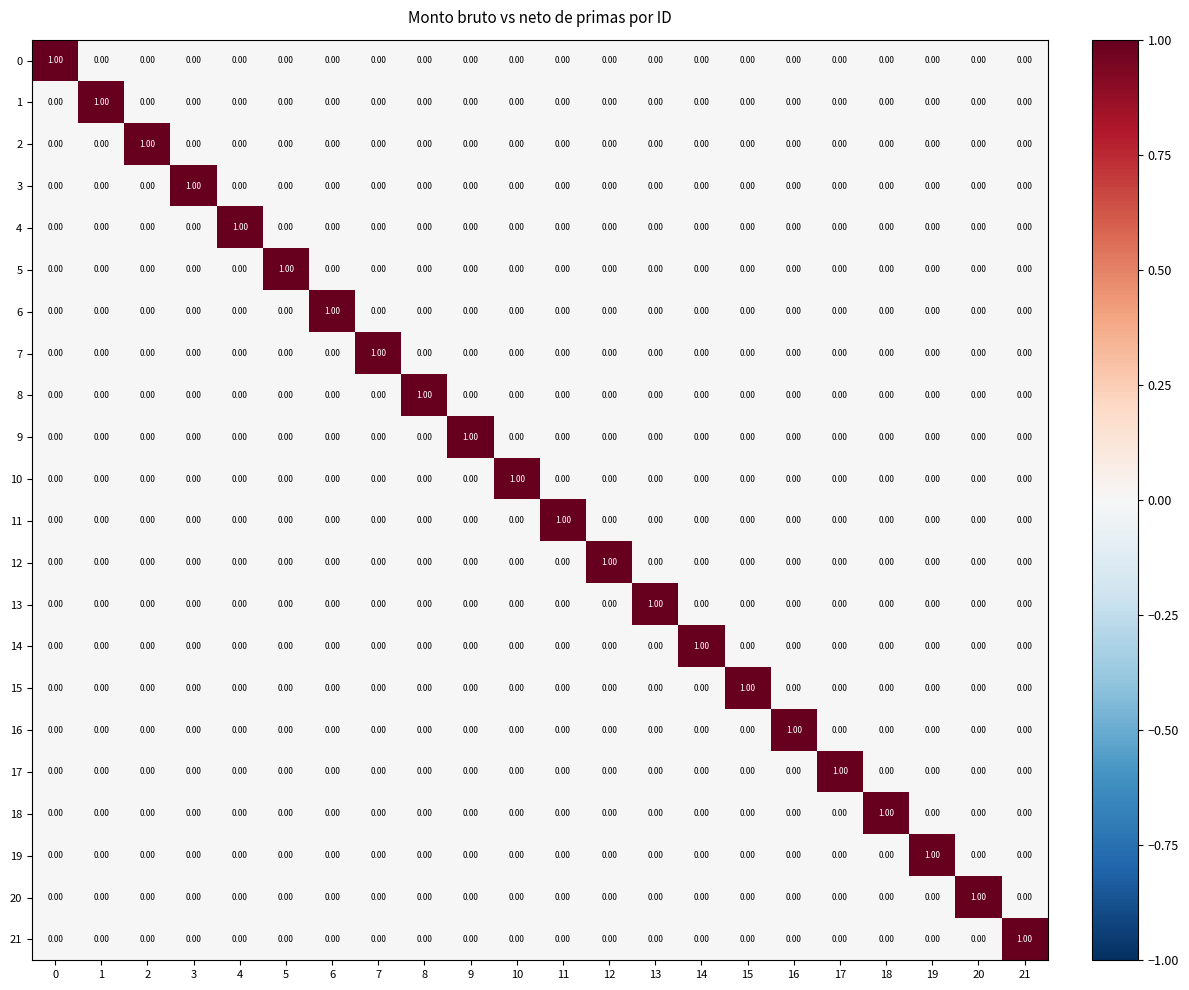

How many categories are shown in the chart?

22